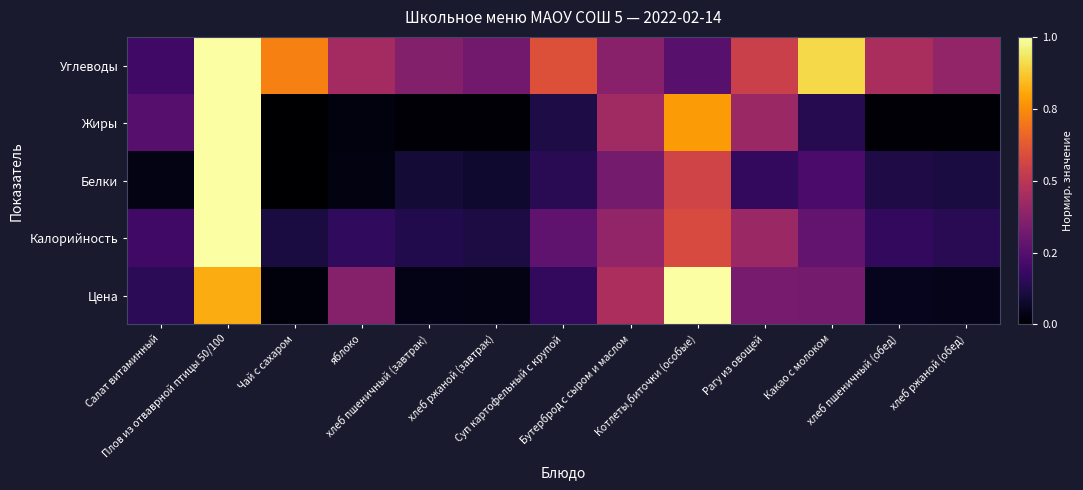

At which category does the chart reach its peak across all series?

Котлеты,биточки (особые)